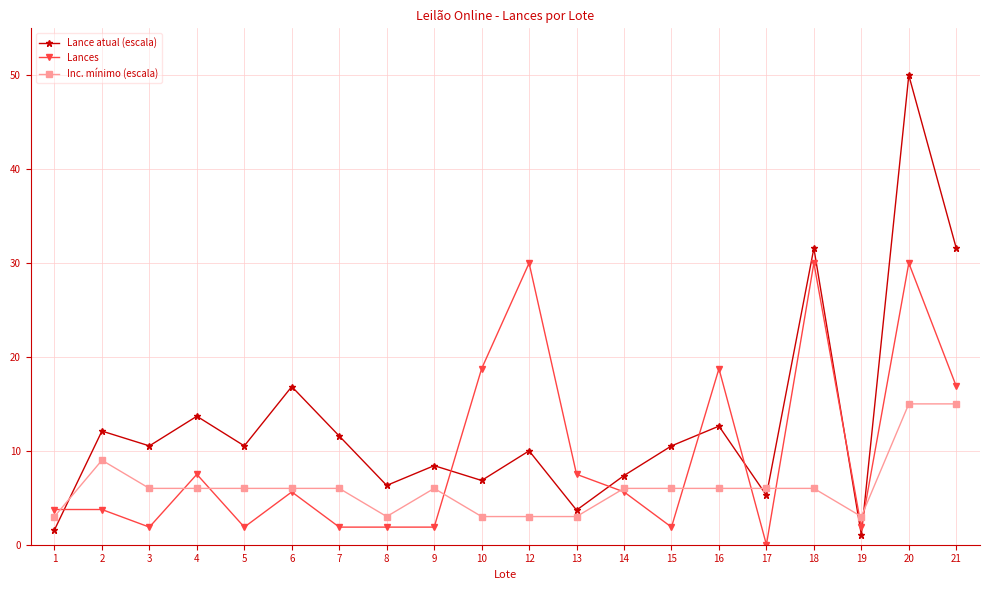

The value of Lances at 5 is 1.9. True or false?

True